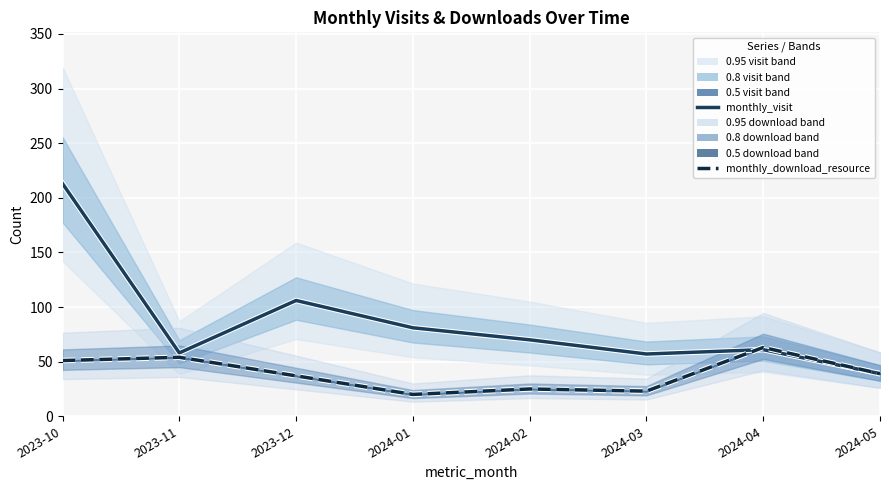

True or false: monthly_download_resource has a value of 36 at 2024-03.

False